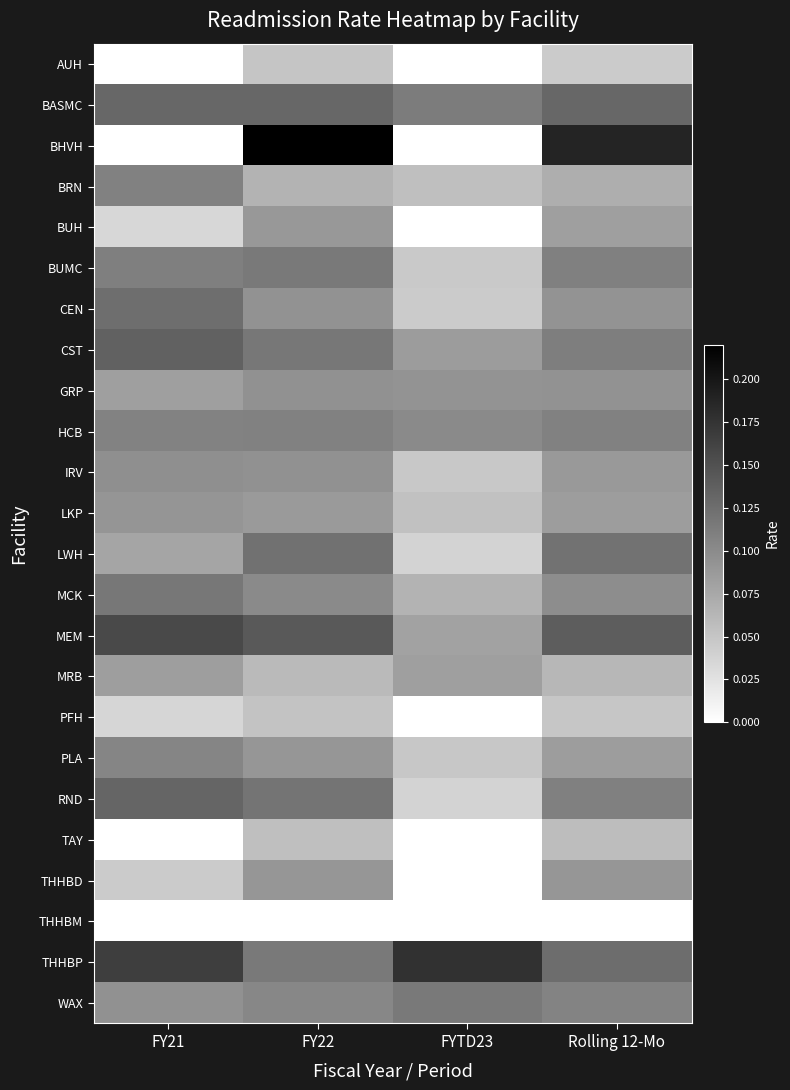

How many series are shown in this chart?

24